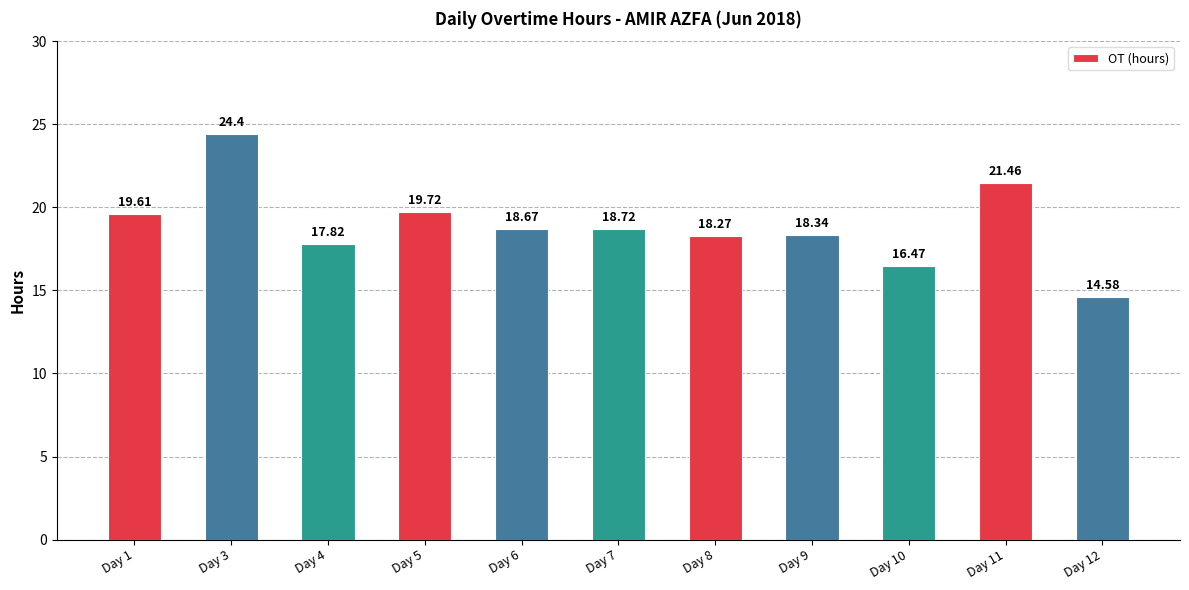

Where is the data nearest to the value 19?

Day 7